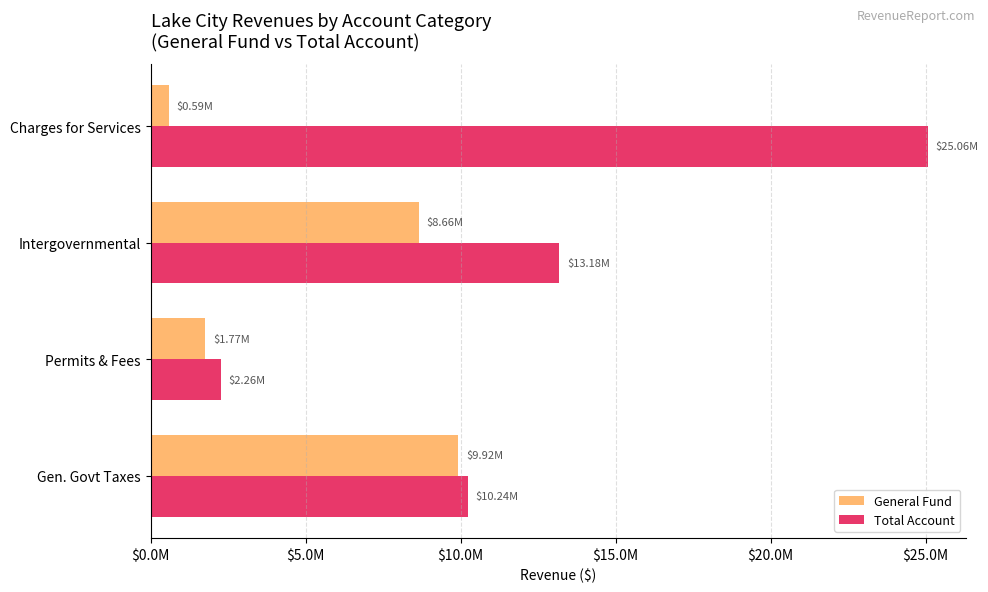

Which series has the largest total across all categories?

Total Account